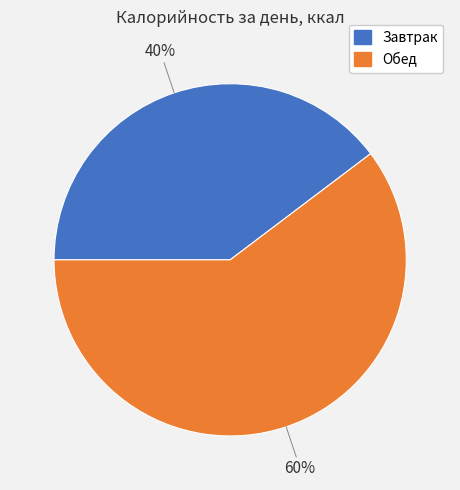

Which category has the smallest portion of the pie?

Завтрак